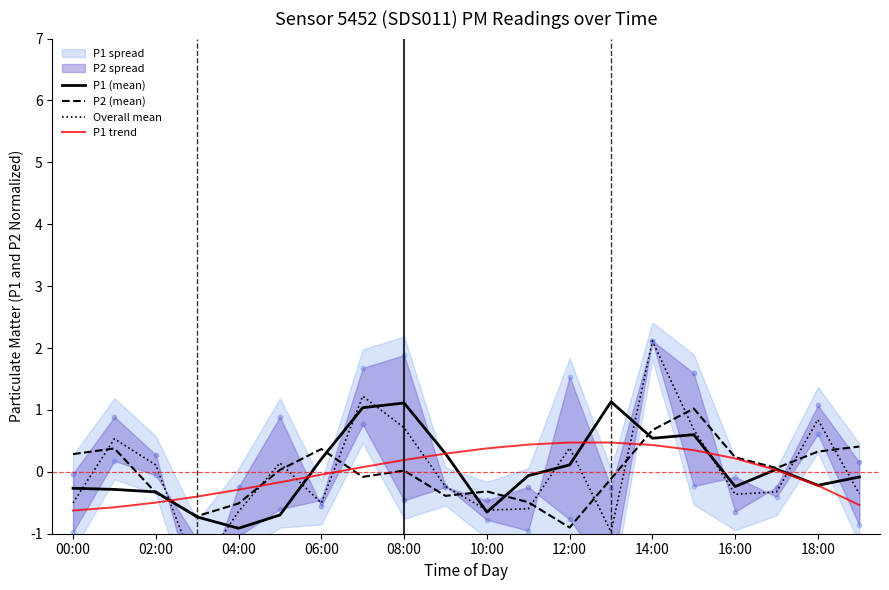

At how many categories does at least one series exceed 1?

5